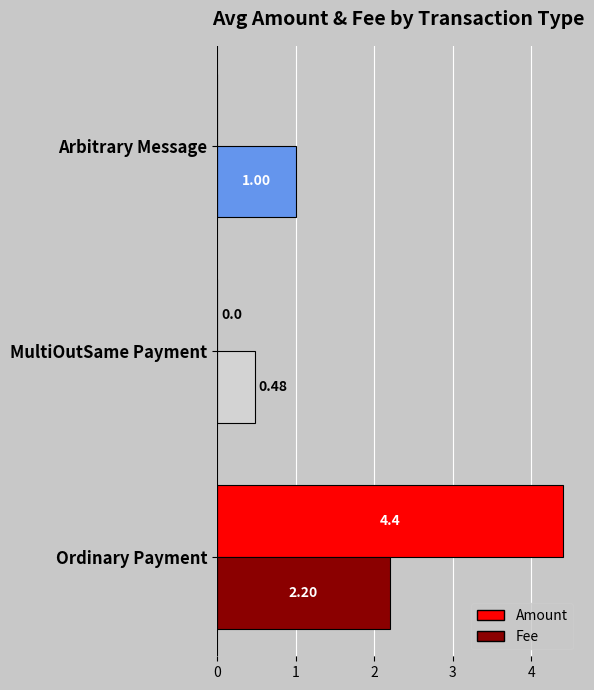

What is the sum of all Fee values?

3.7